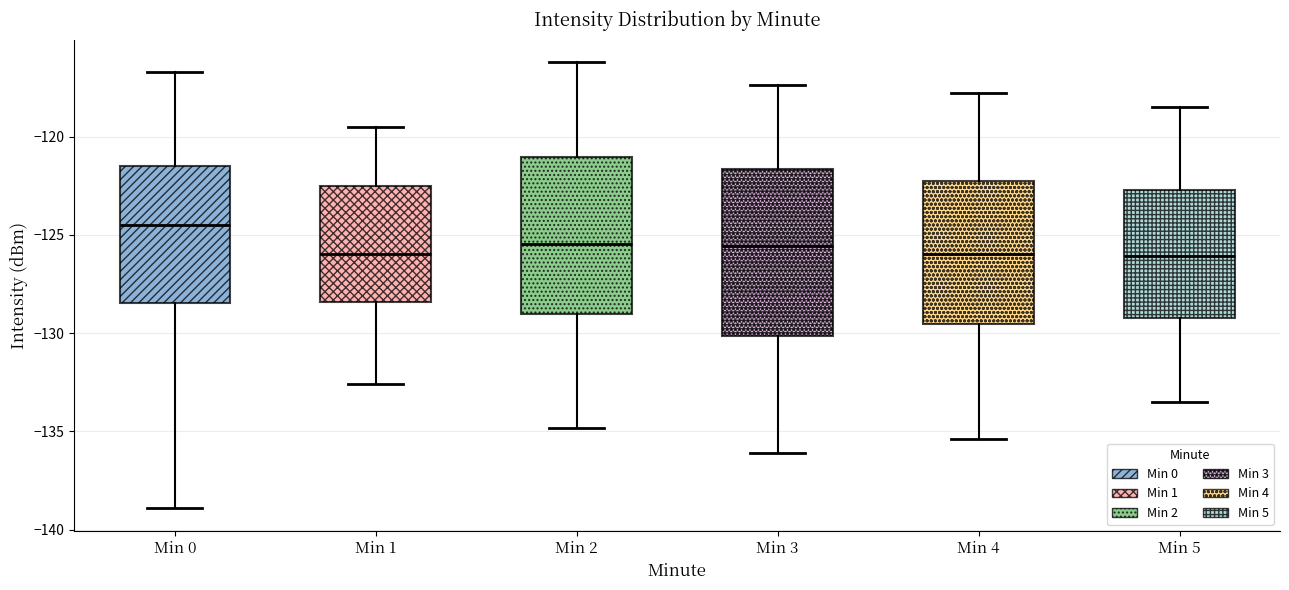

Which box has the highest median line?

Min 0